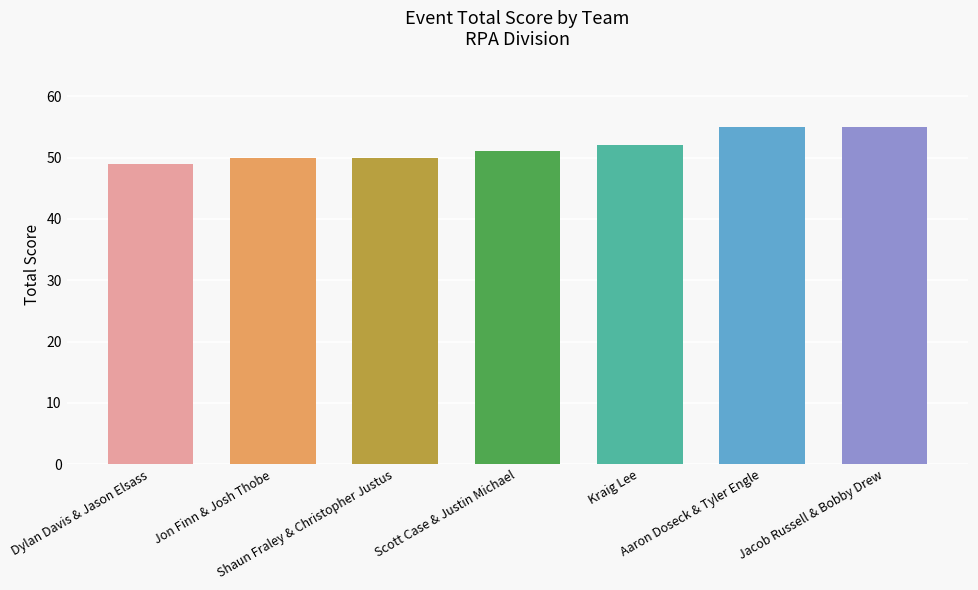

What value does the data have at Kraig Lee?

52